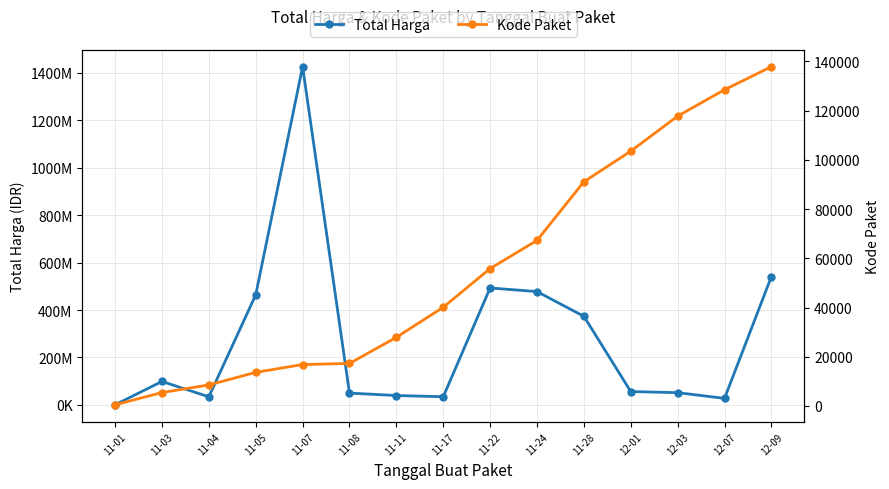

Which series has the widest spread of values?

Total Harga